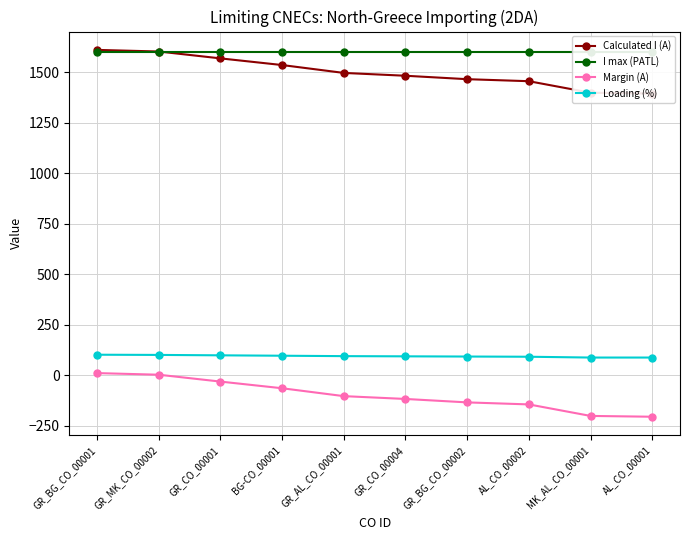

What is the label of the 6th point from the left?

GR_CO_00004